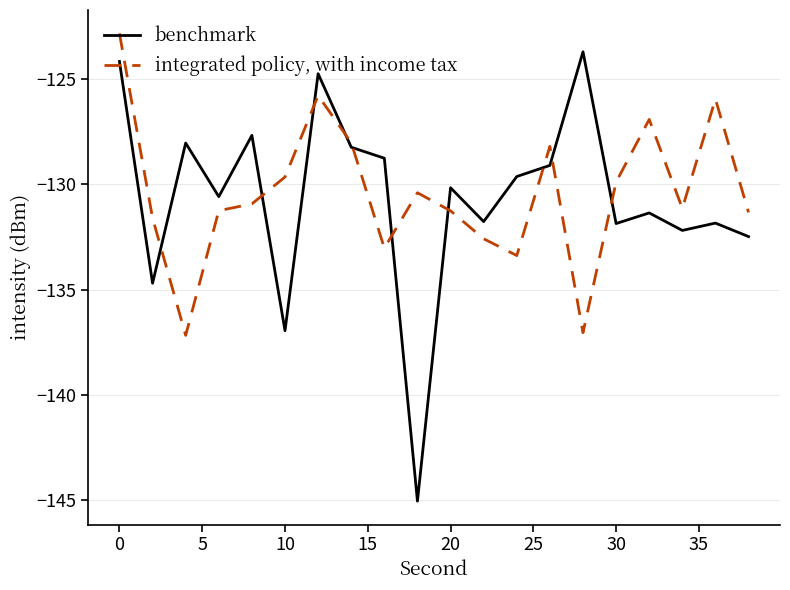

Rank the series by their average value, from highest to lowest.

integrated policy, with income tax, benchmark